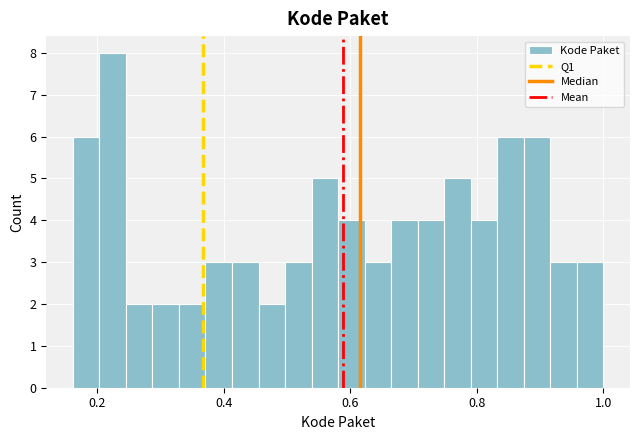

Read against the x-axis, roughly where is the centre of the tallest bar?

0.22